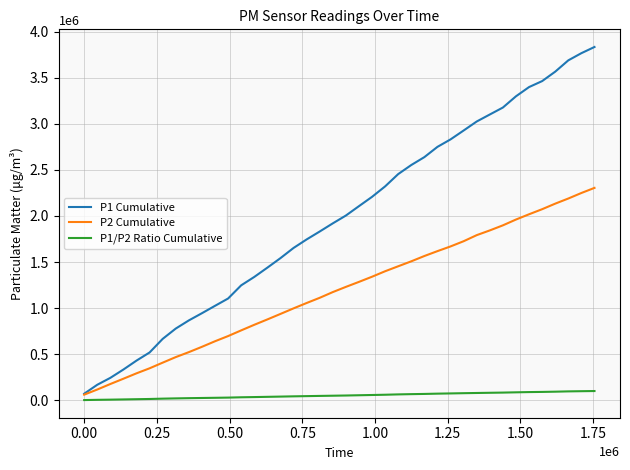

Which series has the largest range (max minus min)?

P1 Cumulative